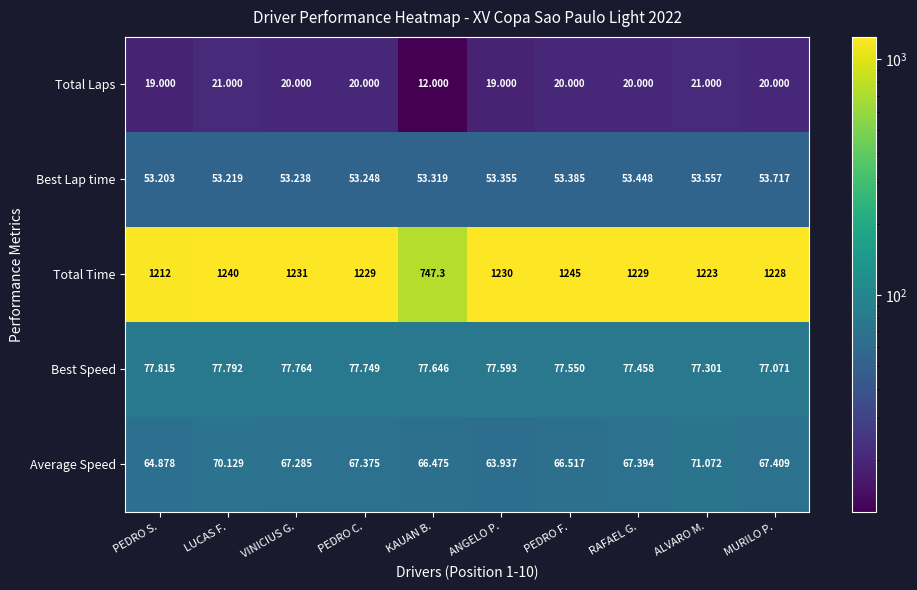

Rank the series at LUCAS F. from highest to lowest value.

Total Time, Best Speed, Average Speed, Best Lap time, Total Laps